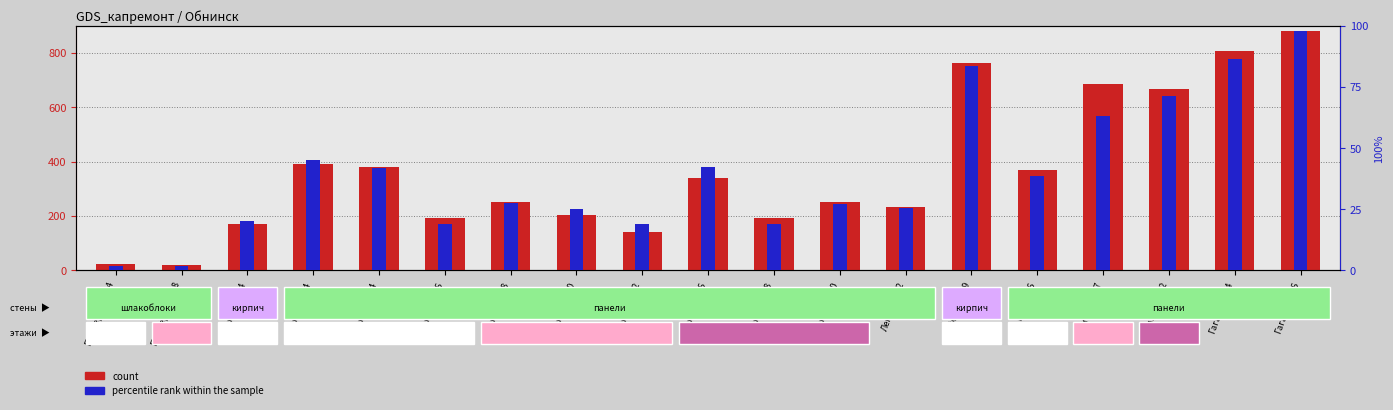

Where is percentile rank within the sample nearest to the value 49?

Ленина,164